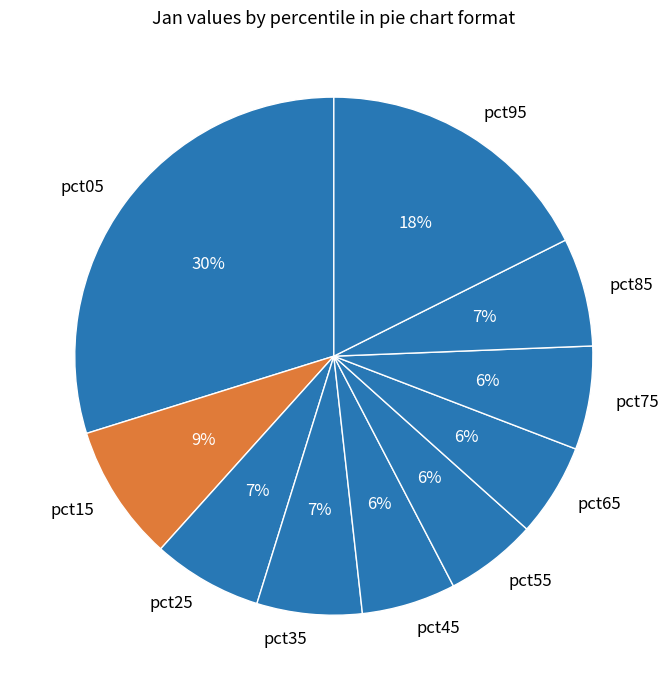

Count the number of slices in the pie.

10